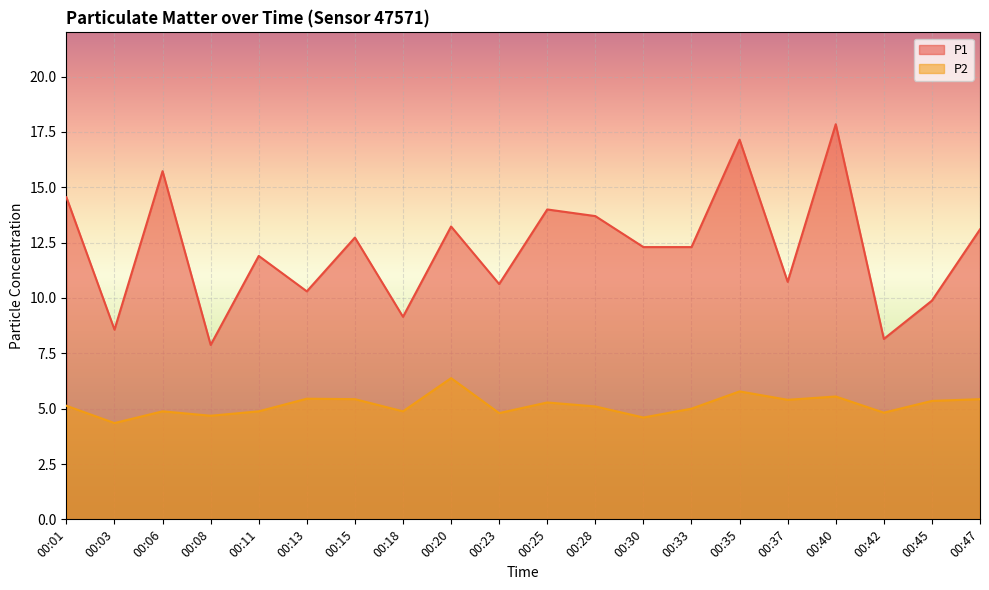

Reading right to left, extract all data points from this chart.

P1: 13.1	9.9	8.2	17.9	10.7	17.1	12.3	12.3	13.7	14.0	10.6	13.2	9.2	12.7	10.3	11.9	7.9	15.7	8.6	14.6
P2: 5.4	5.3	4.8	5.5	5.4	5.8	5.0	4.6	5.1	5.3	4.8	6.4	4.9	5.4	5.5	4.9	4.7	4.9	4.3	5.1